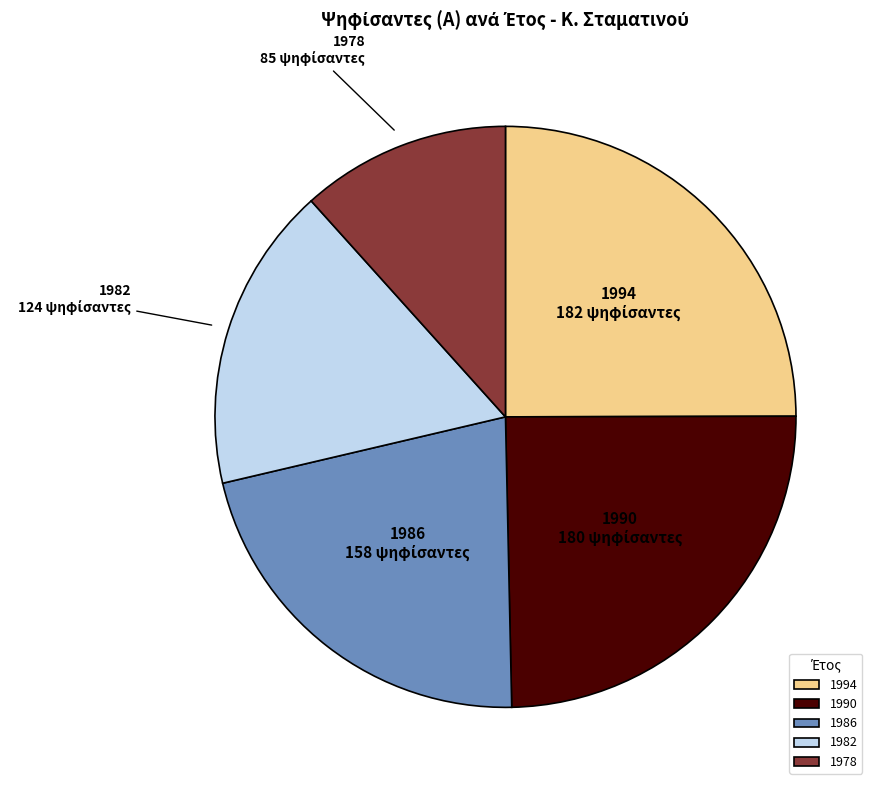

Is there any slice that represents more than half of the pie?

No